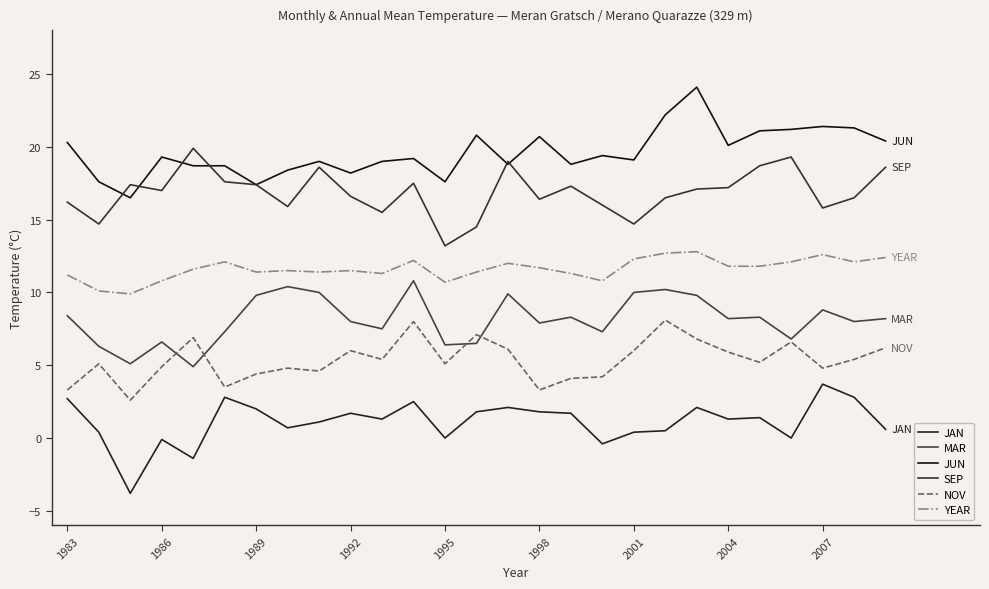

True or false: JAN and JUN cross at least once.

False